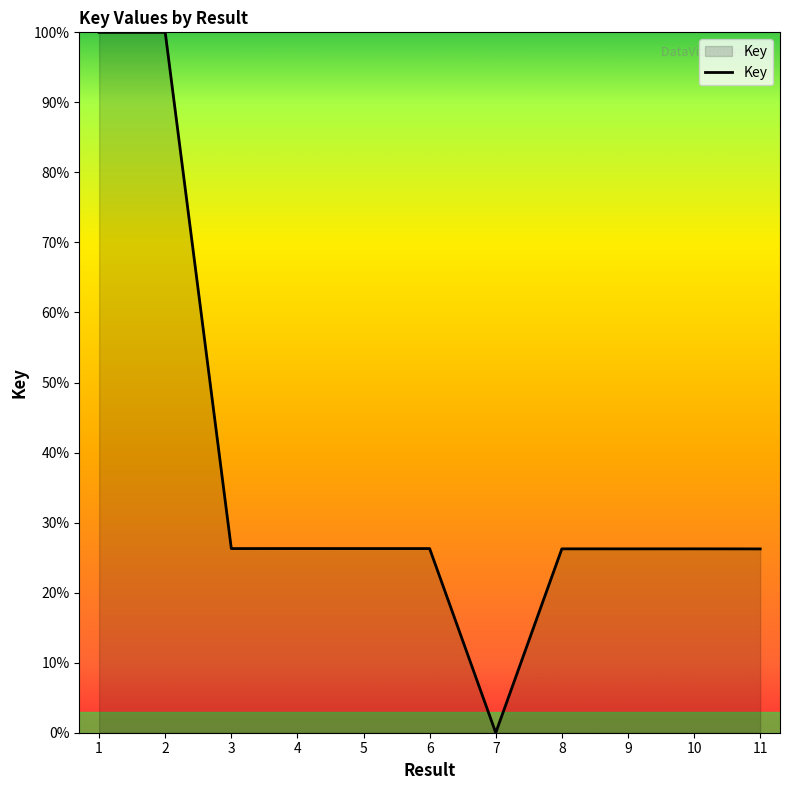

What is the ratio of the value at 3 to the value at 2?

0.3